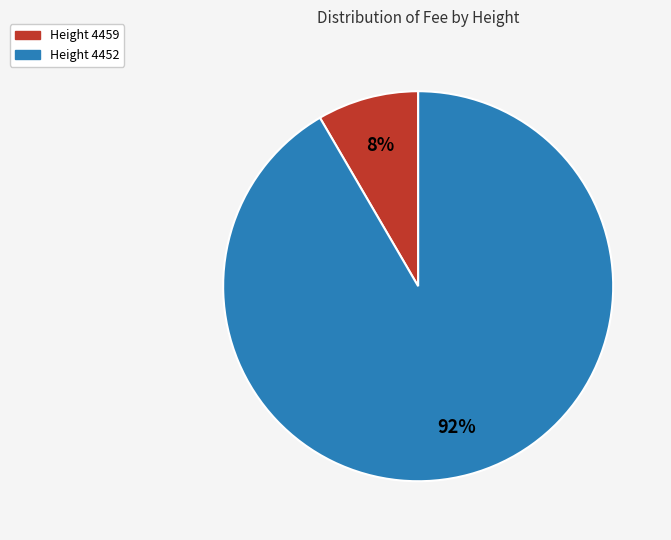

What percentage is the Height 4459 slice, to the nearest percent?

8%